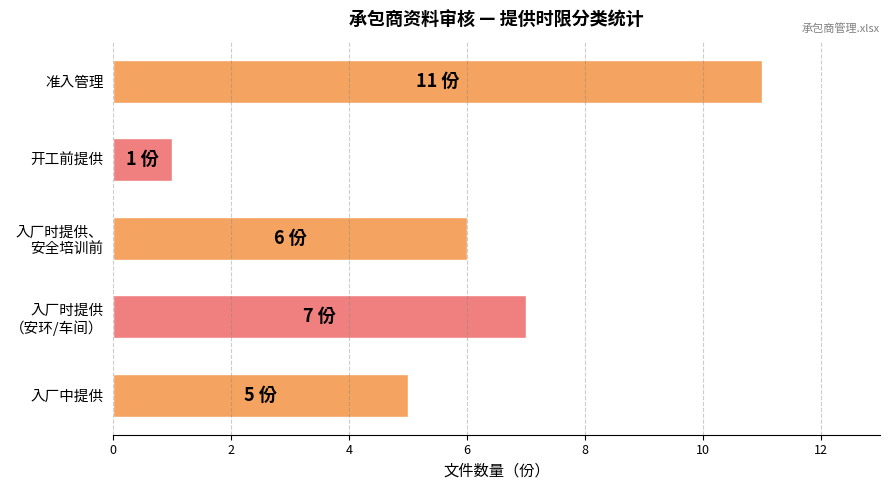

Which has a higher value, 入厂中提供 or 开工前提供?

入厂中提供